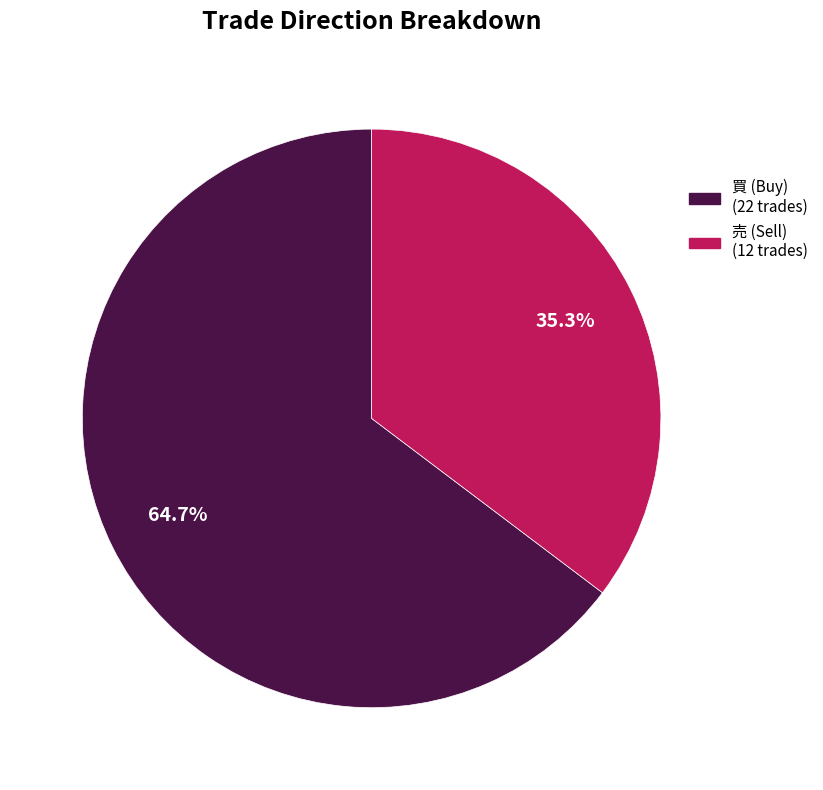

Is there any slice that represents more than half of the pie?

Yes